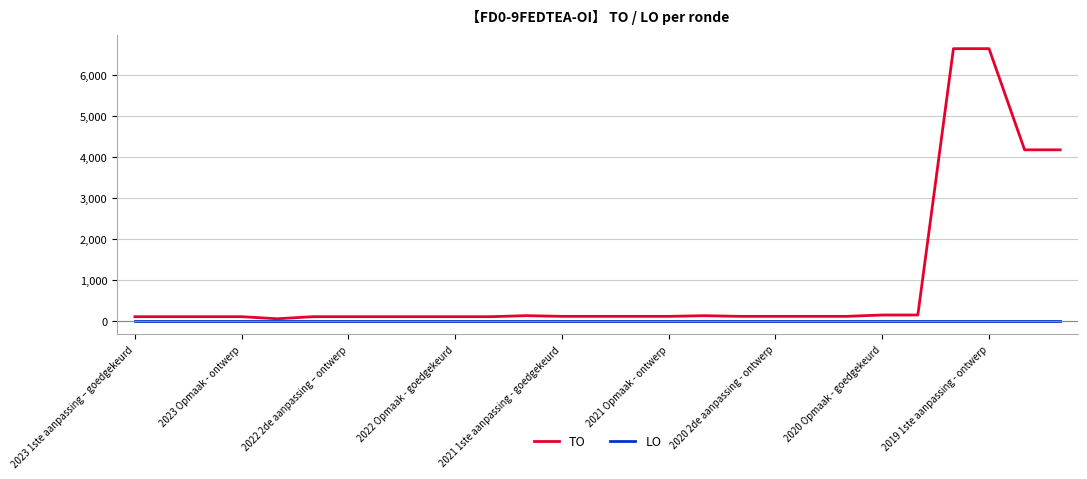

Which series has the widest spread of values?

TO